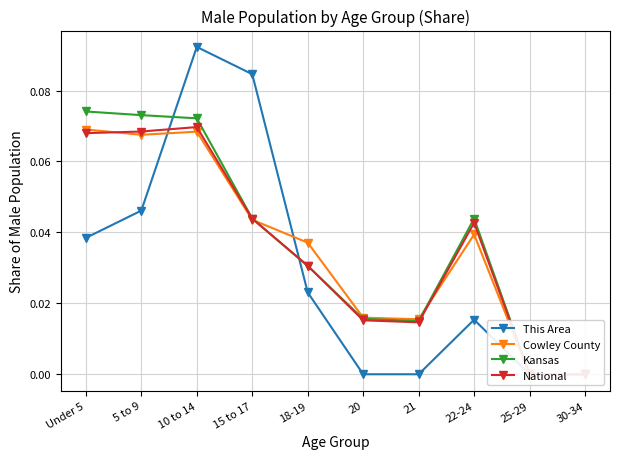

At which category is the sum across all series the highest?

10 to 14